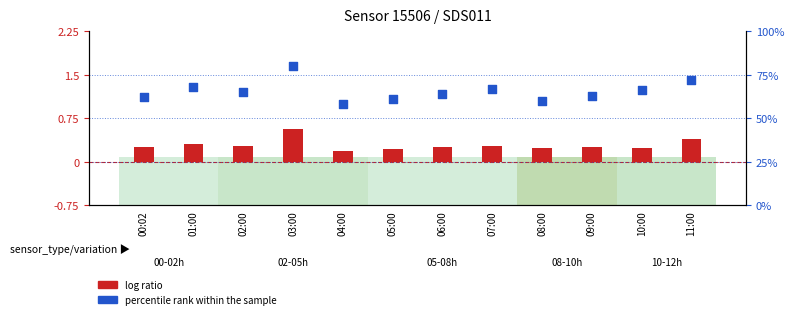

At which category is the sum across all series the highest?

03:00